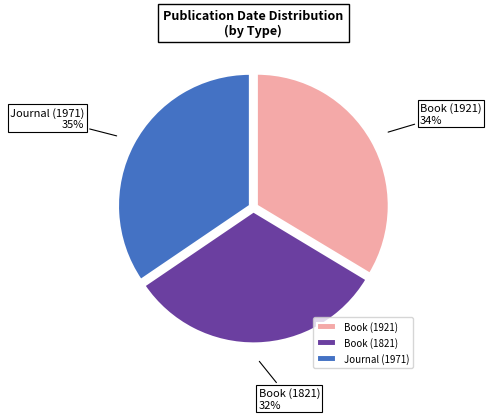

To the nearest percent, what is the average slice percentage?

33%